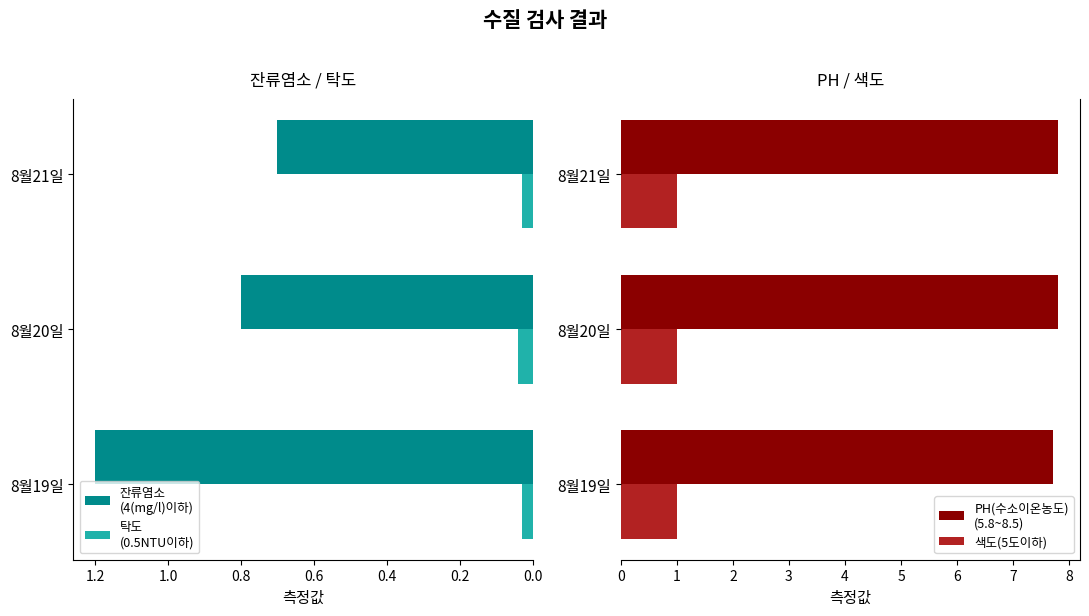

The value of 잔류염소
(4(mg/l)이하) at 8월21일 is 0.3. True or false?

False